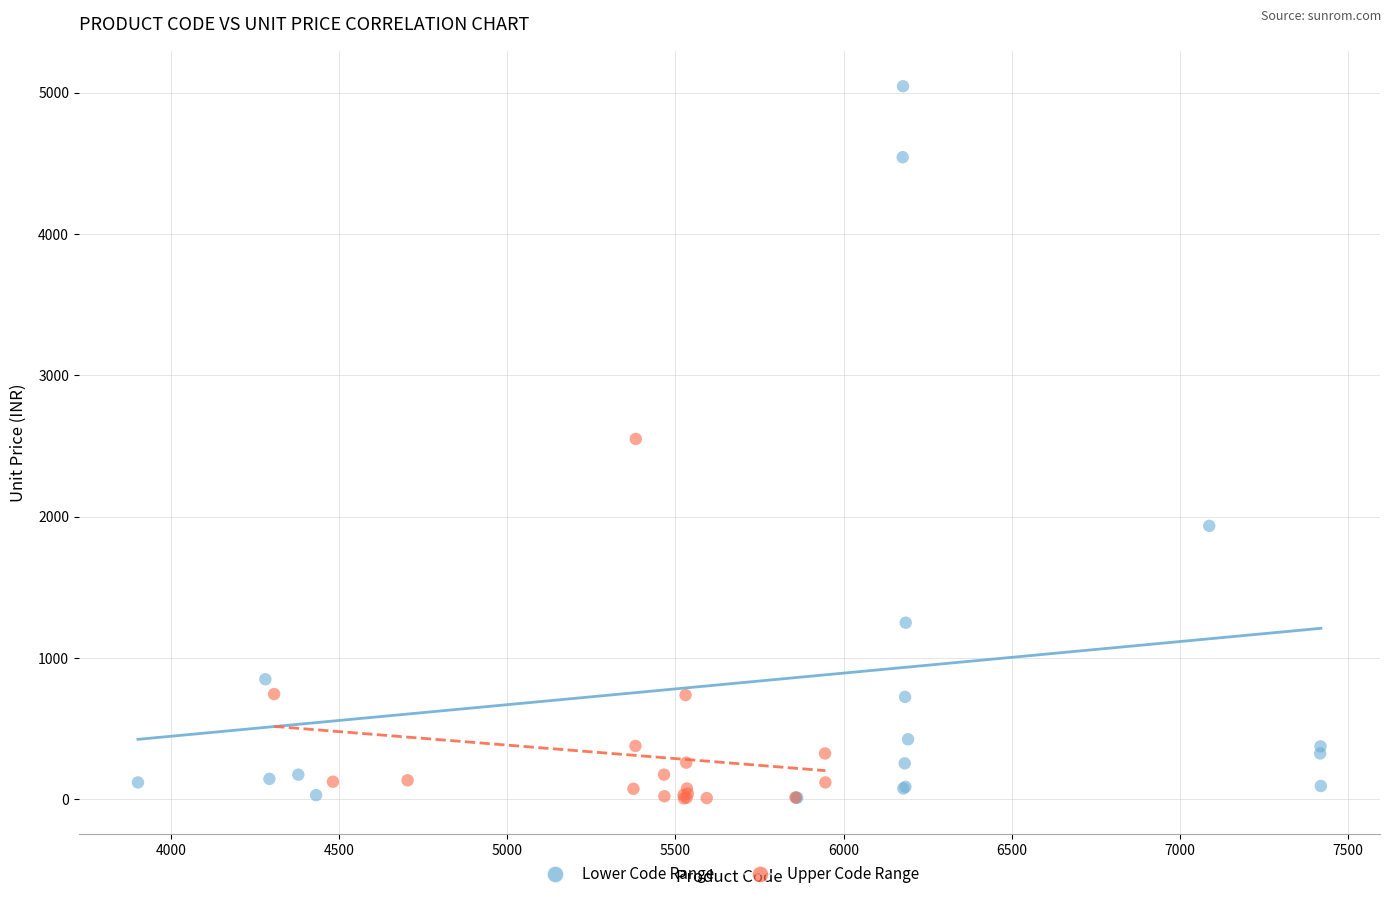

Which series reaches the maximum Y coordinate?

Lower Code Range